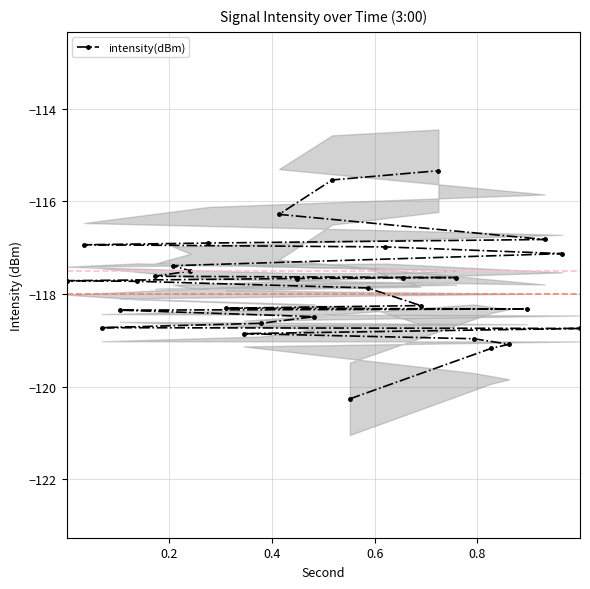

What is the highest value of the intensity(dBm) series?

-115.3